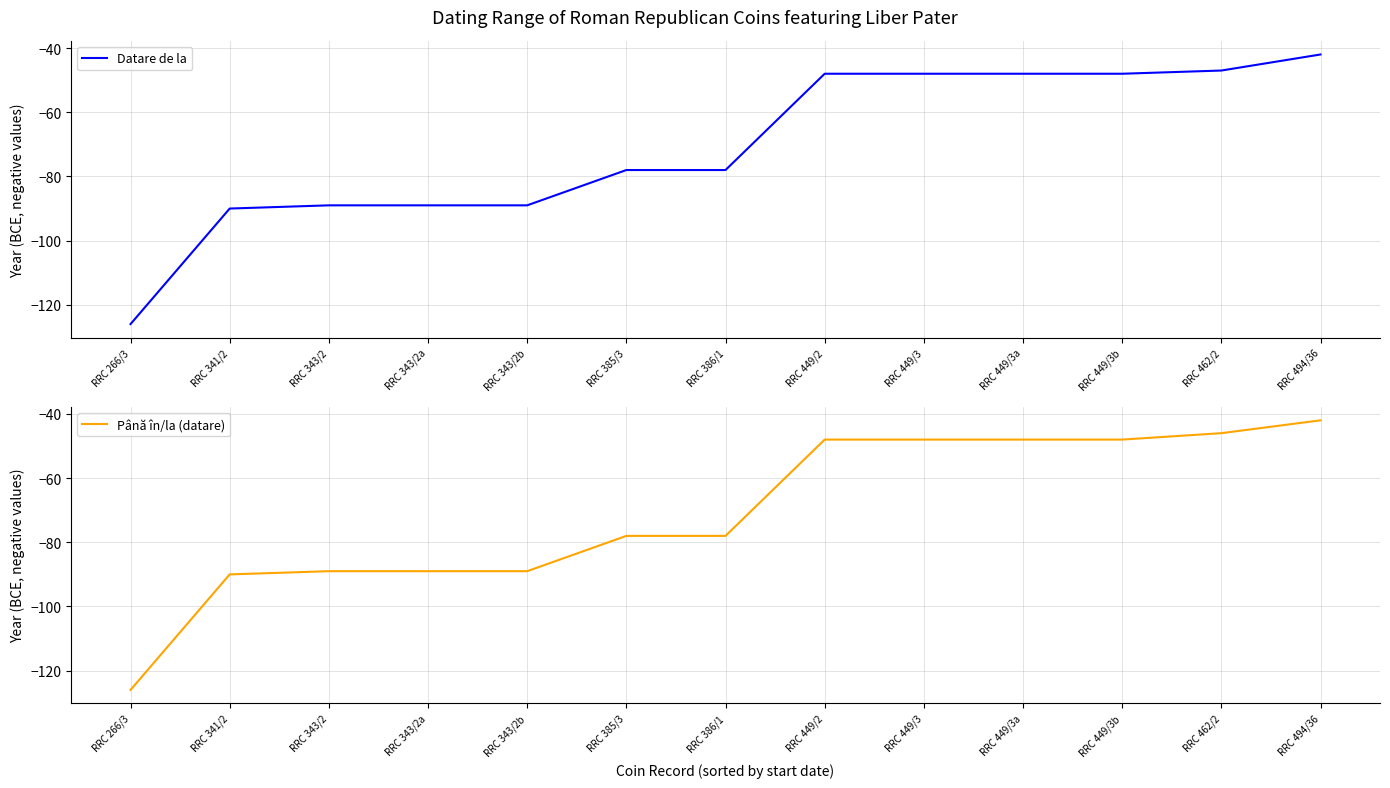

How many values in the Până în/la (datare) series exceed -78?

6